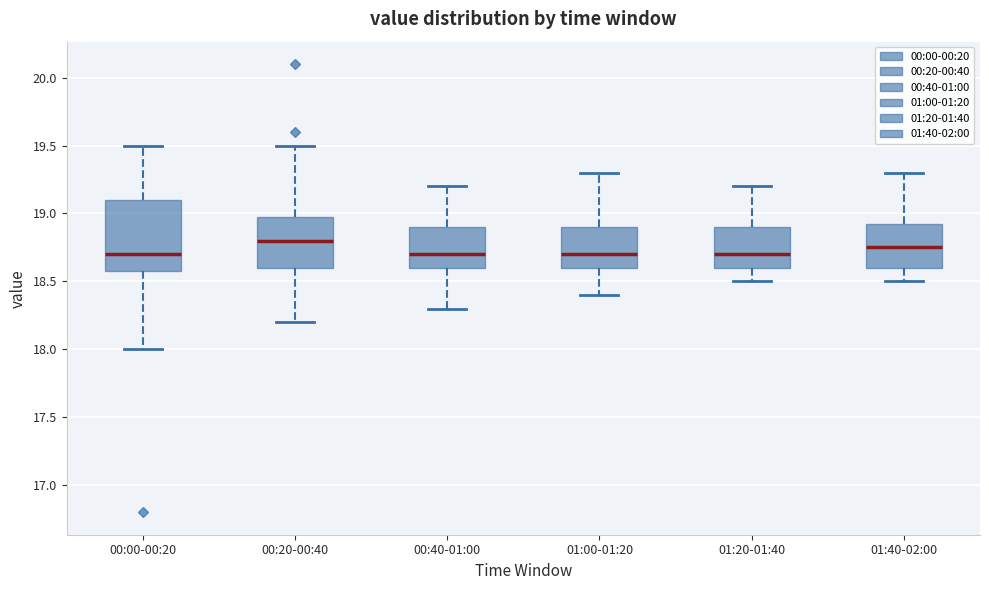

Reading left to right, read every box against the y-axis: the position of its median line, the range the box covers, and the ends of its whiskers. The values are not printed on the chart, so give them approximately, as read against the axis.

00:00-00:20: median 18.70, box 18.60 to 19.10, whiskers 18.00 to 19.50
00:20-00:40: median 18.80, box 18.60 to 19.00, whiskers 18.20 to 19.50
00:40-01:00: median 18.70, box 18.60 to 18.90, whiskers 18.30 to 19.20
01:00-01:20: median 18.70, box 18.60 to 18.90, whiskers 18.40 to 19.30
01:20-01:40: median 18.70, box 18.60 to 18.90, whiskers 18.50 to 19.20
01:40-02:00: median 18.75, box 18.60 to 18.95, whiskers 18.50 to 19.30